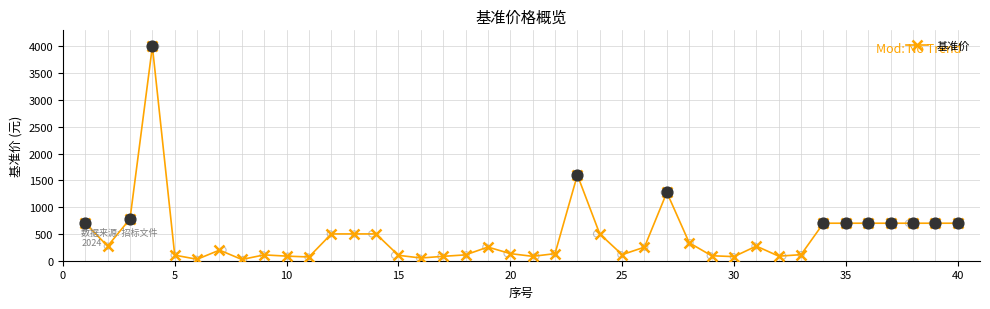

The value of 基准价 at 40 is 1244.0. True or false?

False